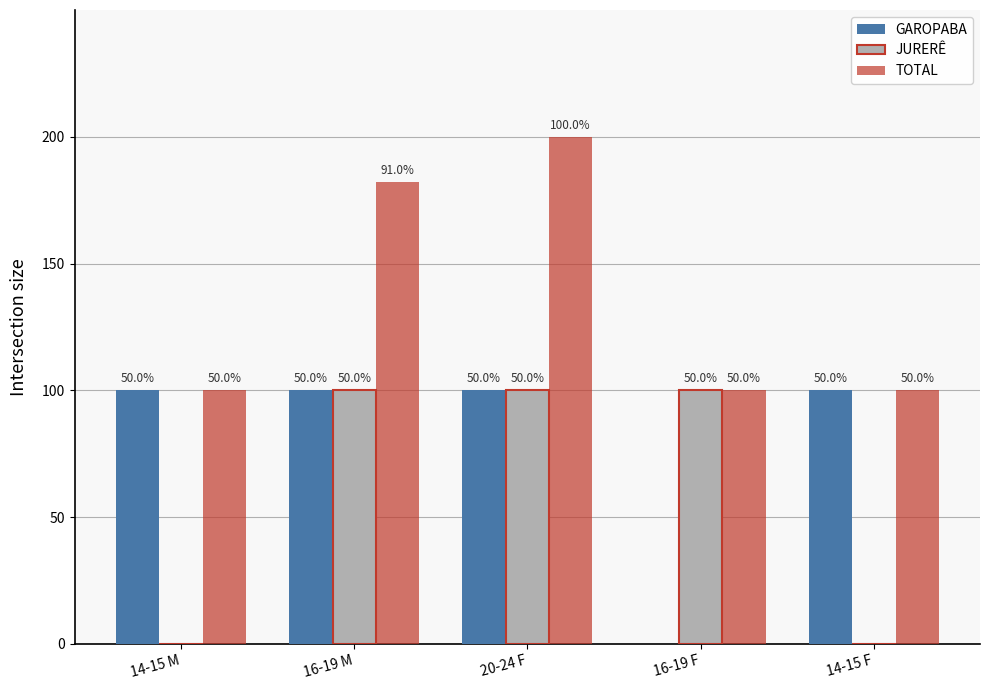

Are the bars grouped side by side (vs. stacked)?

Yes